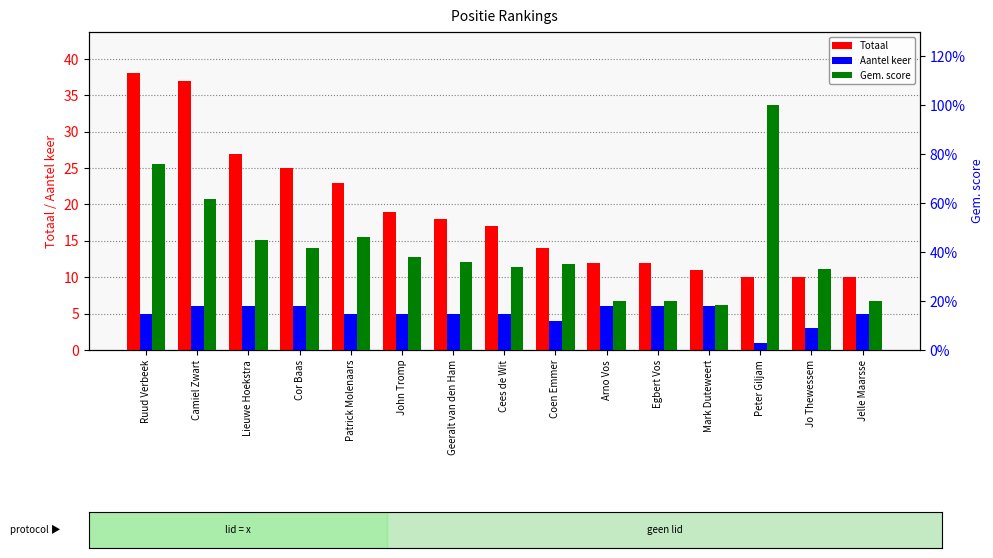

Which series has the widest spread of values?

Totaal